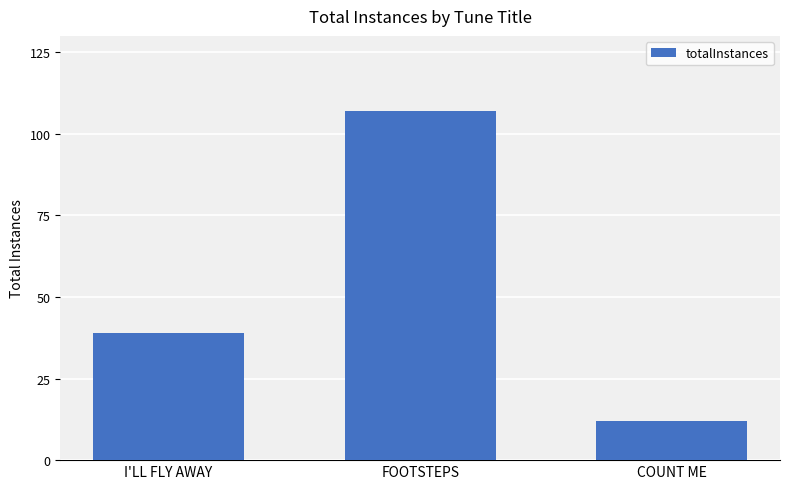

How many bars are there in total?

3